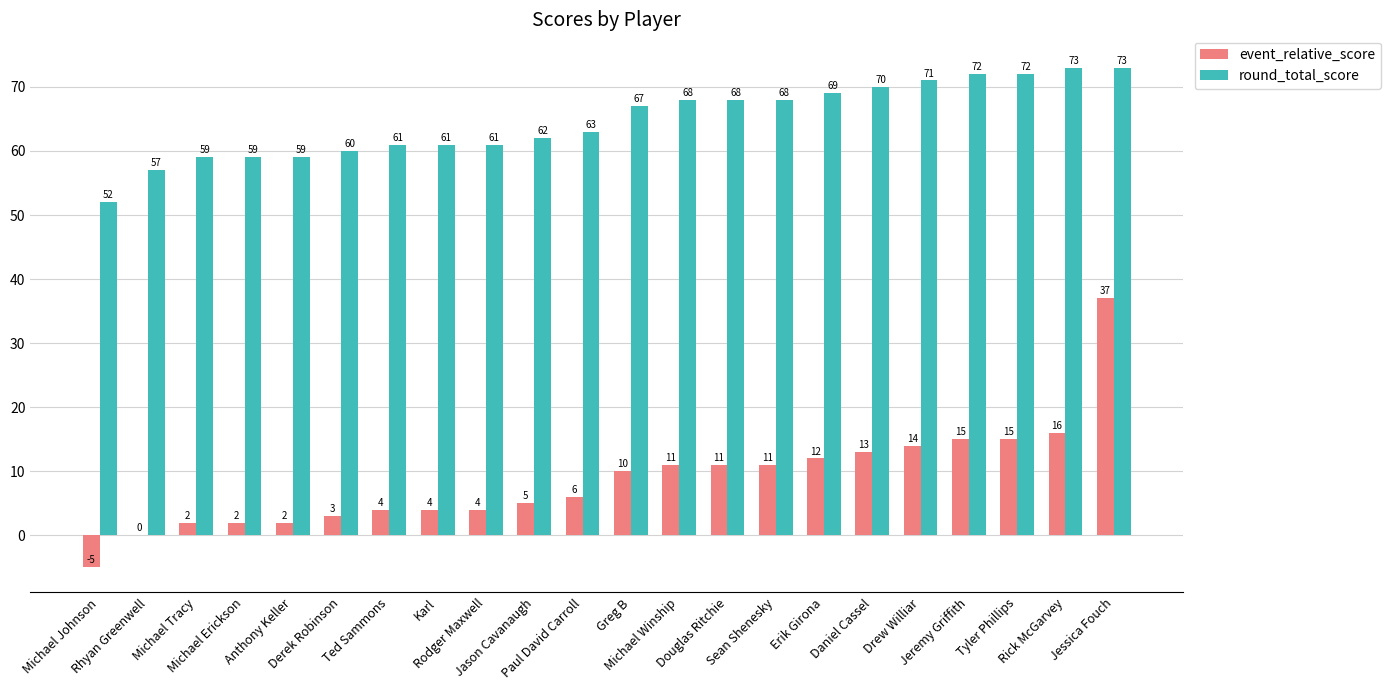

At which label is event_relative_score closest to 16?

Rick McGarvey